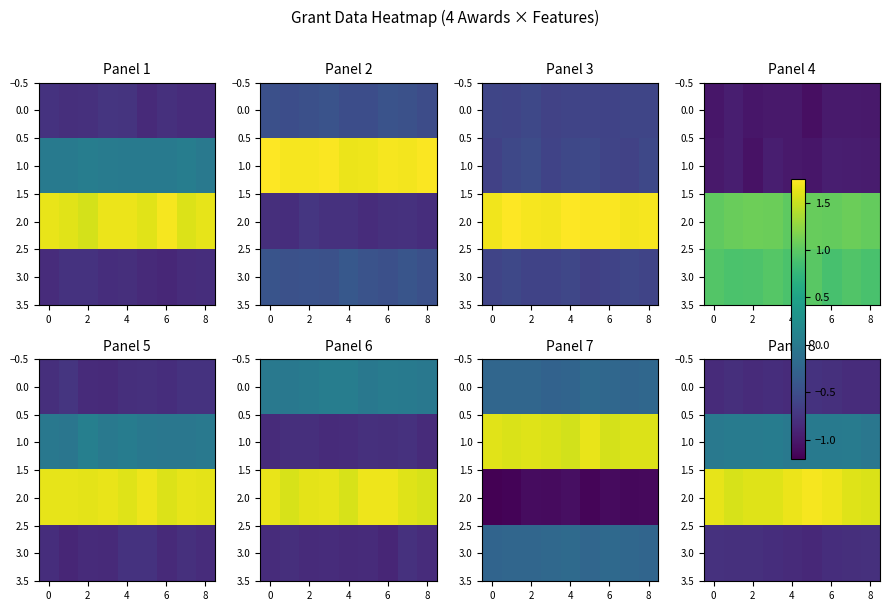

What is the sum of the row_0 values at 8 and 0?

-1.6